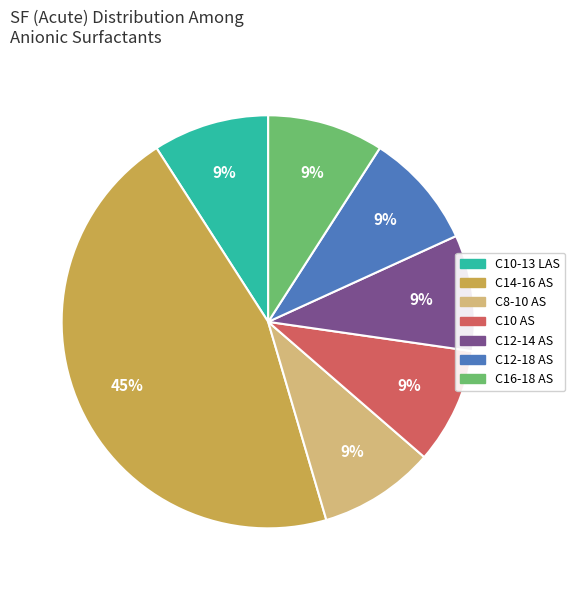

To the nearest percent, what percentage of the pie is C10-13 LAS?

9%